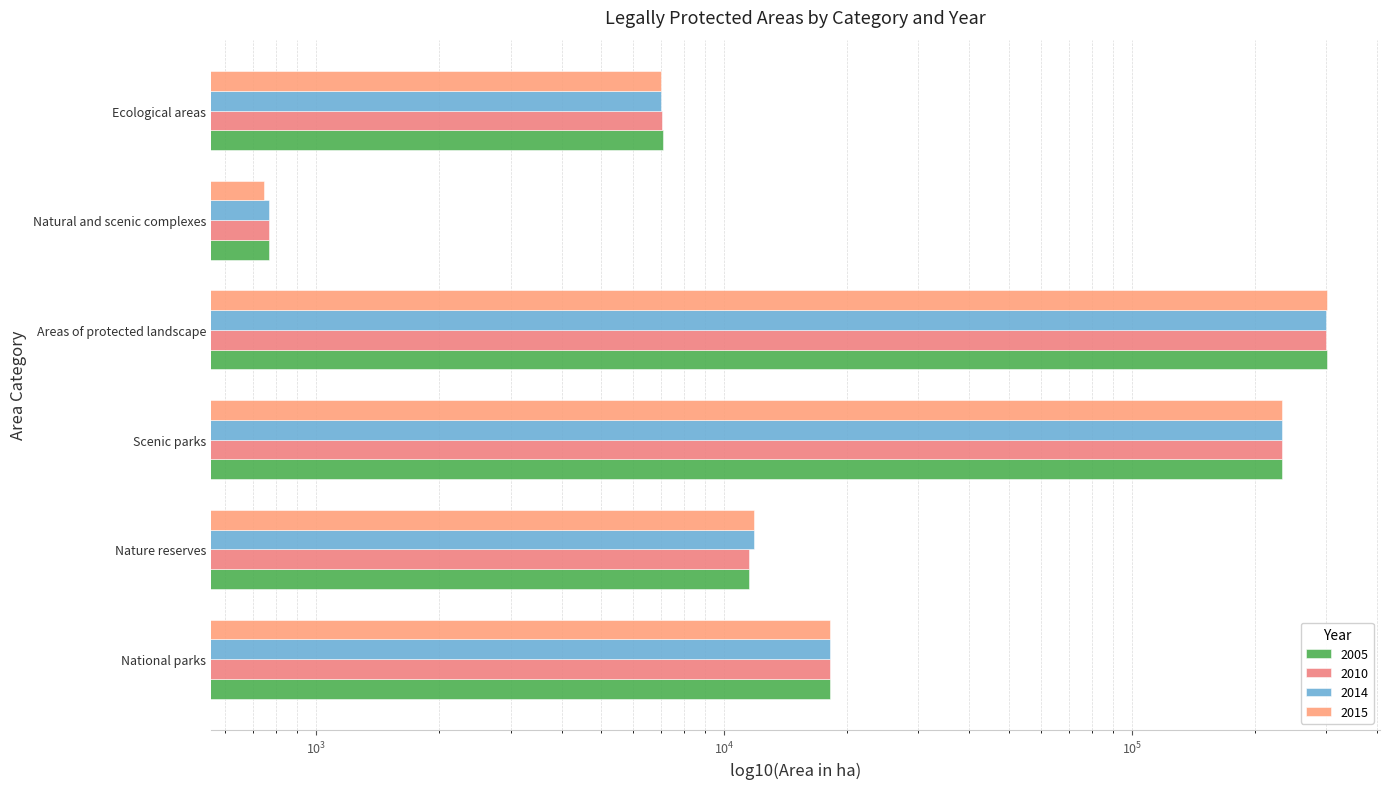

What are all the series names shown in the legend?

2005, 2010, 2014, 2015